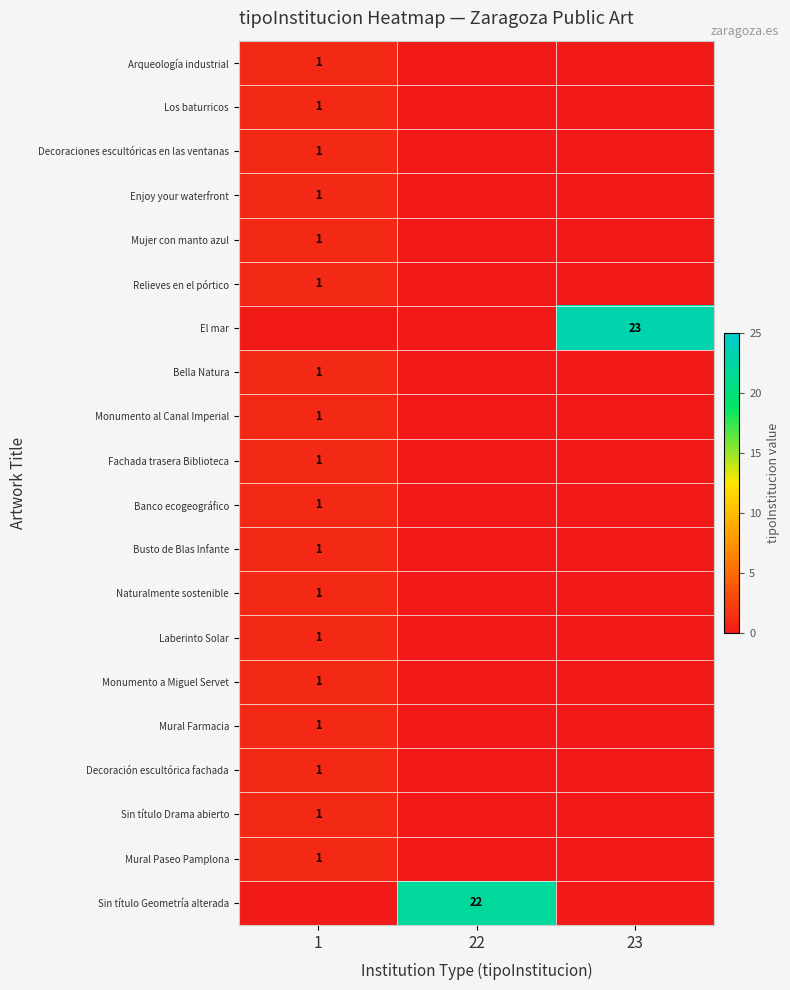

Which has a higher value, 23 or 1?

1